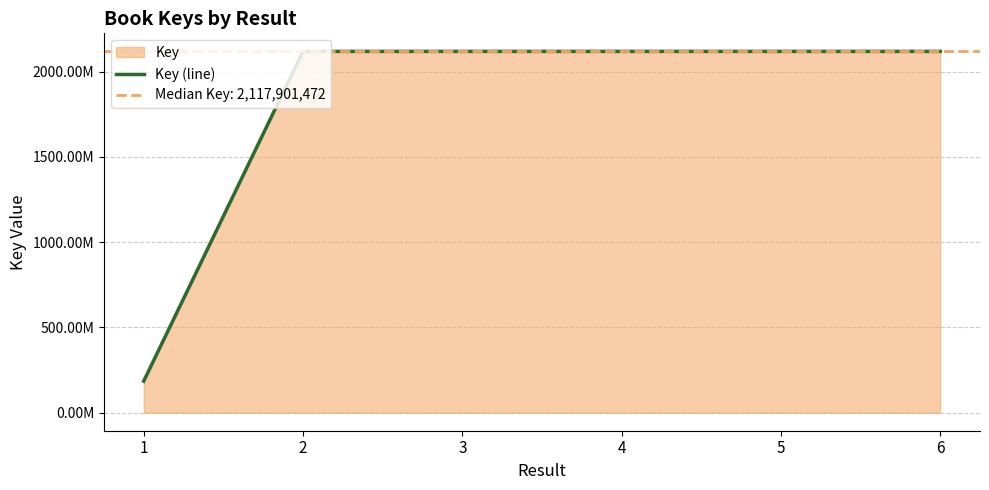

What is the difference between the maximum and minimum values?

1932879151